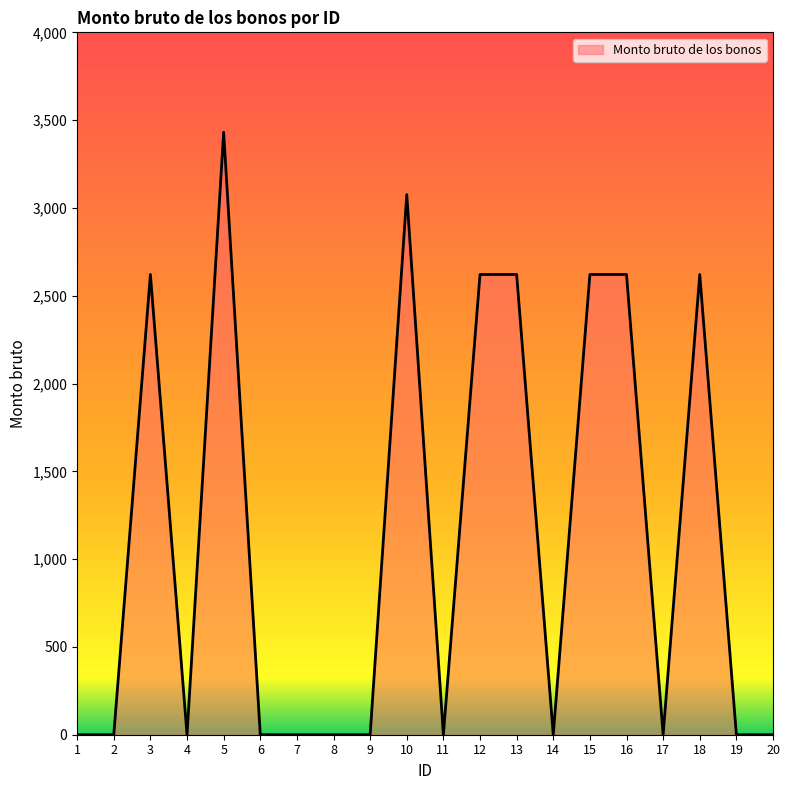

Which label corresponds to the largest value in the chart?

5